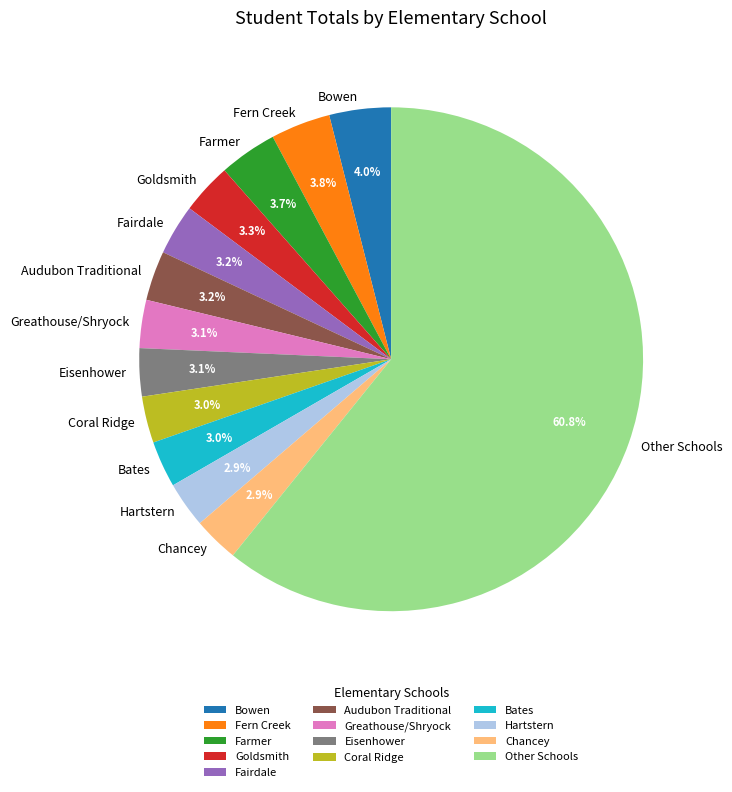

Between Fairdale and Other Schools, which is larger?

Other Schools